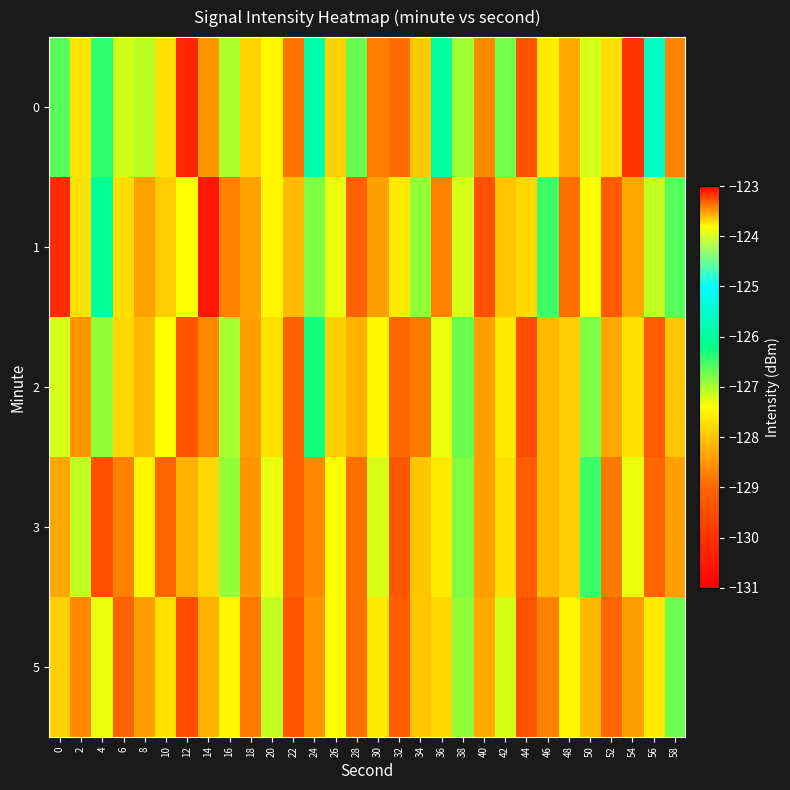

At which category is the sum across all series the highest?

26